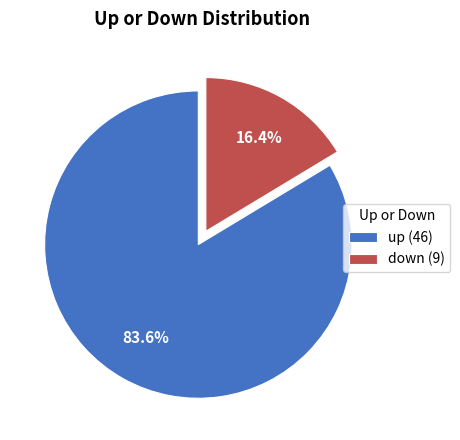

Is it true that down is 30% of the pie?

False